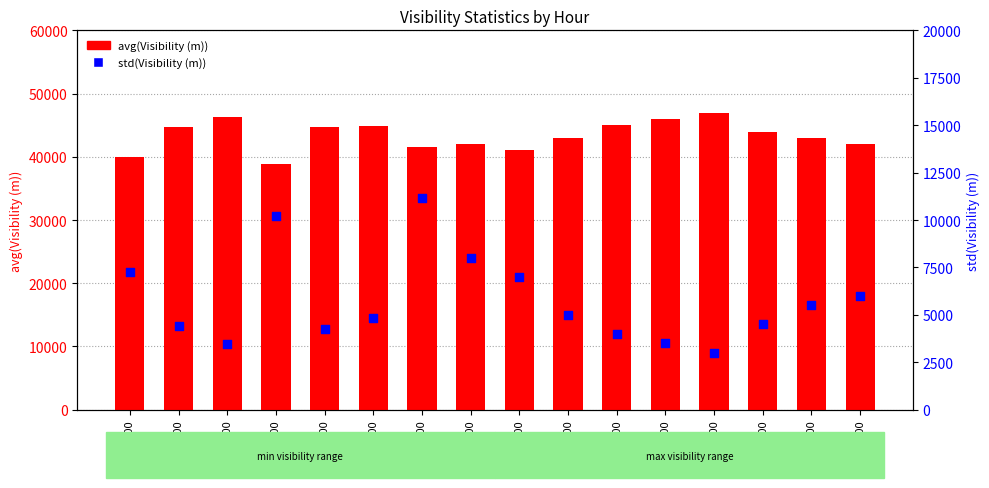

Which series has the largest total across all categories?

avg(Visibility (m))